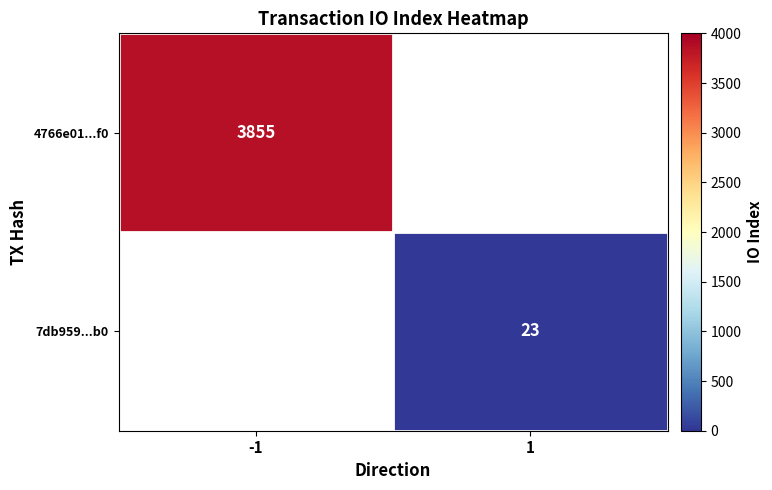

How many categories are shown in the chart?

2